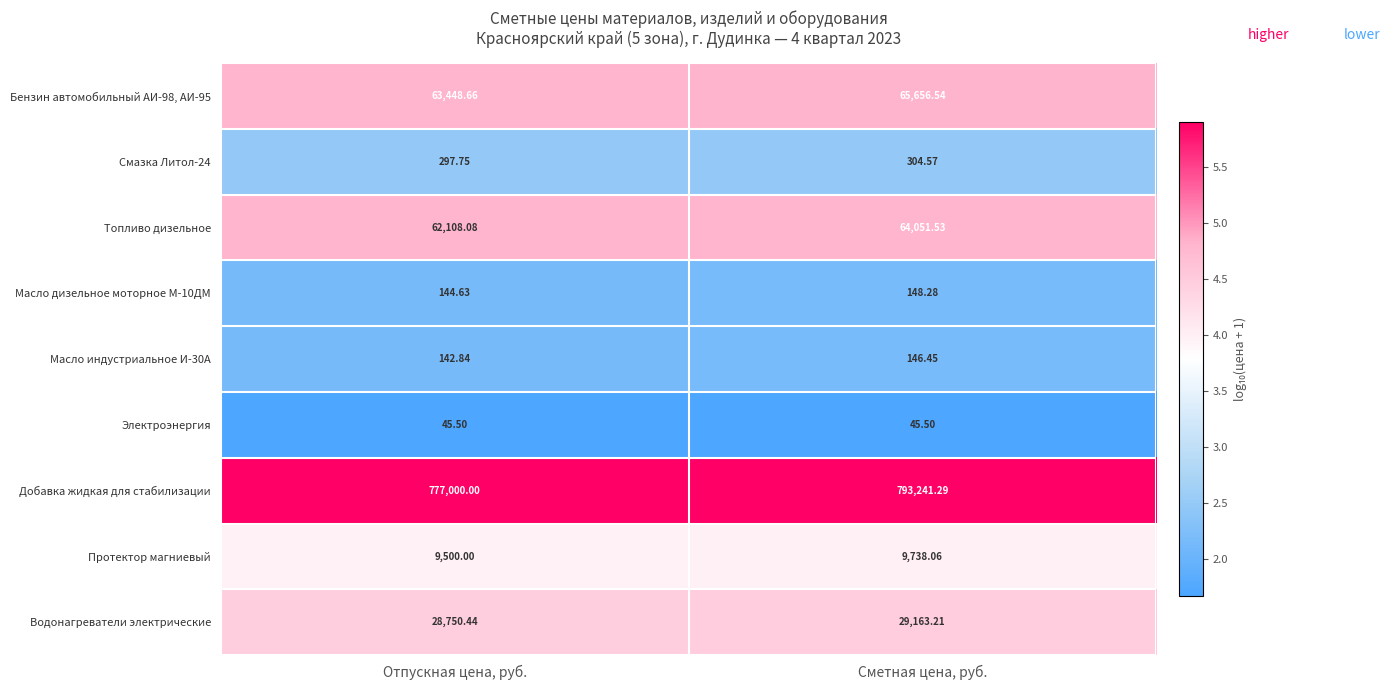

Which series has the largest range (max minus min)?

Добавка жидкая для стабилизации